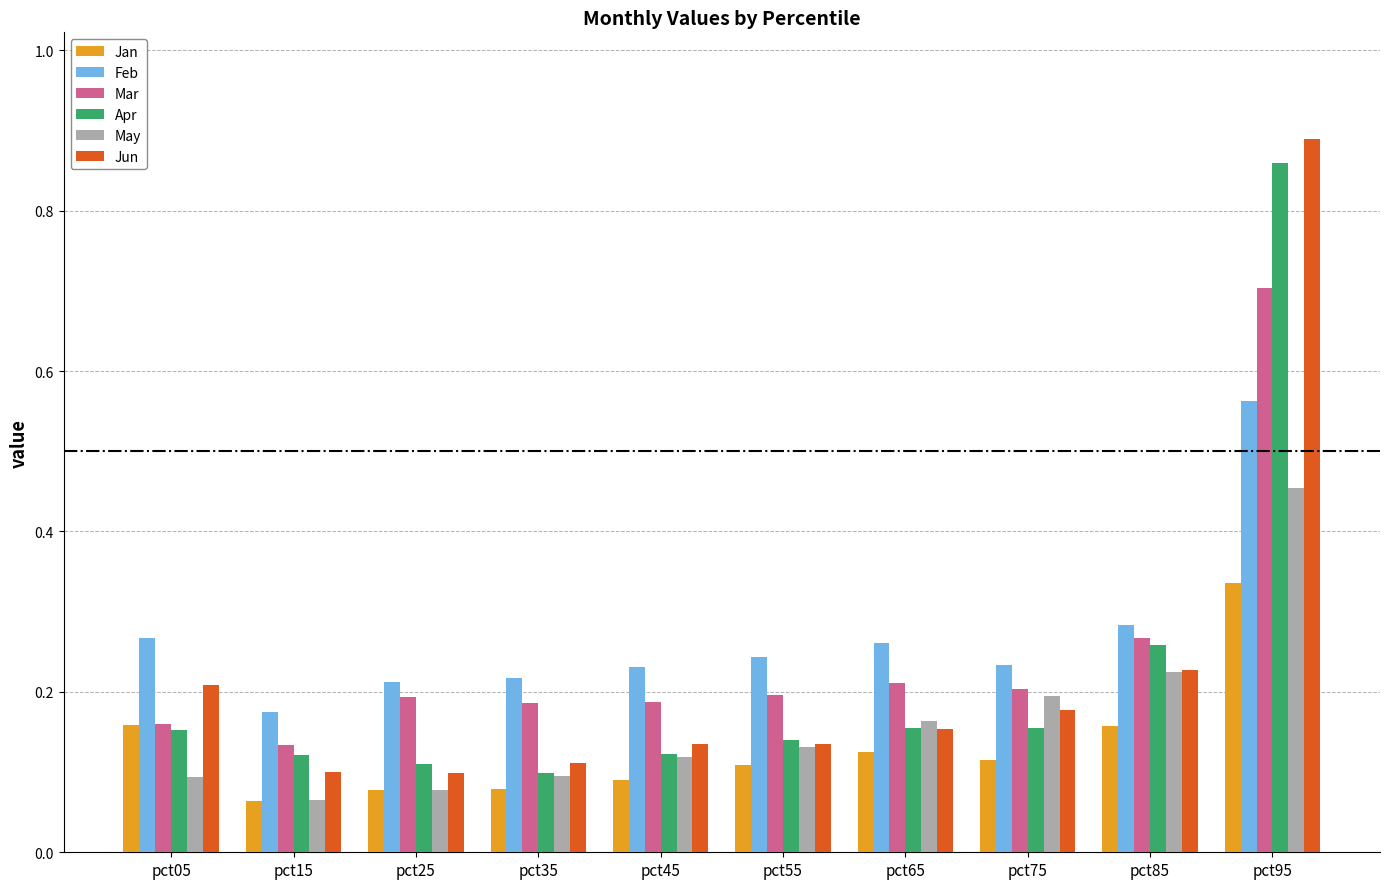

True or false: Jun has a value of 0.2 at pct75.

True